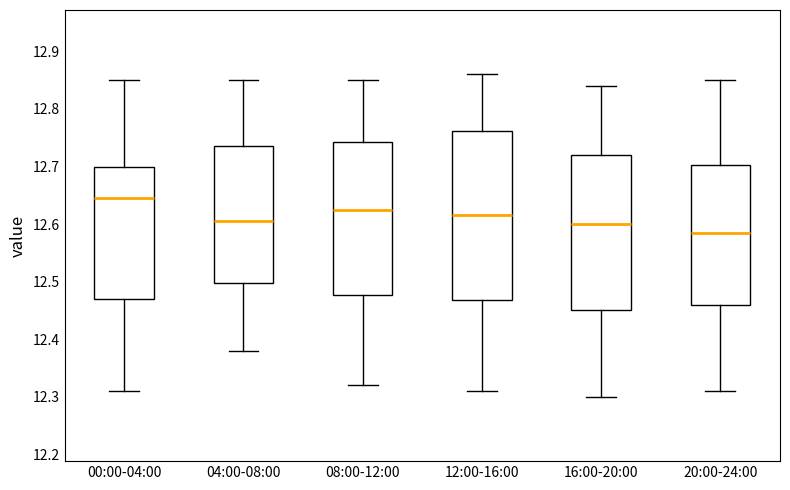

Comparing the boxes themselves (not the whiskers), which one is the tallest?

12:00-16:00